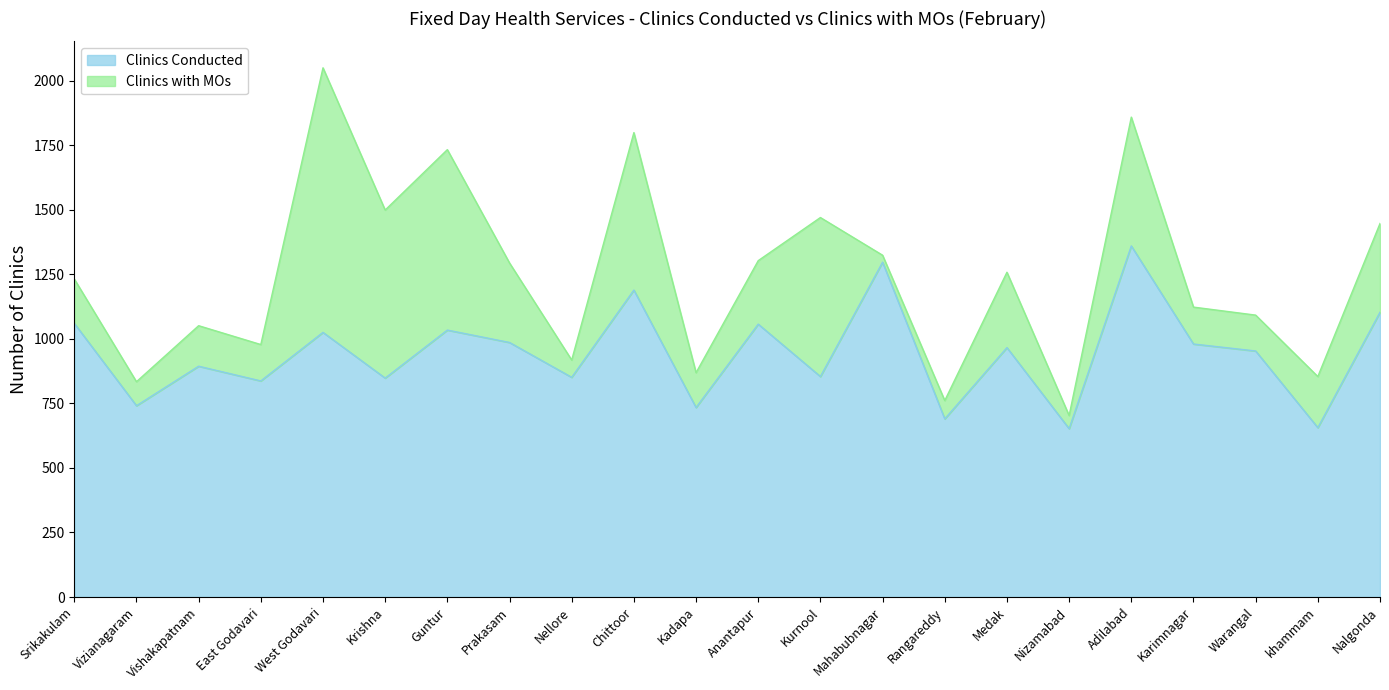

Reading left to right, extract all data points from this chart.

Srikakulam=1060	Vizianagaram=741	Vishakapatnam=894	East Godavari=837	West Godavari=1025	Krishna=848	Guntur=1034	Prakasam=986	Nellore=851	Chittoor=1189	Kadapa=734	Anantapur=1057	Kurnool=854	Mahabubnagar=1297	Rangareddy=690	Medak=966	Nizamabad=652	Adilabad=1360	Karimnagar=980	Warangal=953	khammam=656	Nalgonda=1103